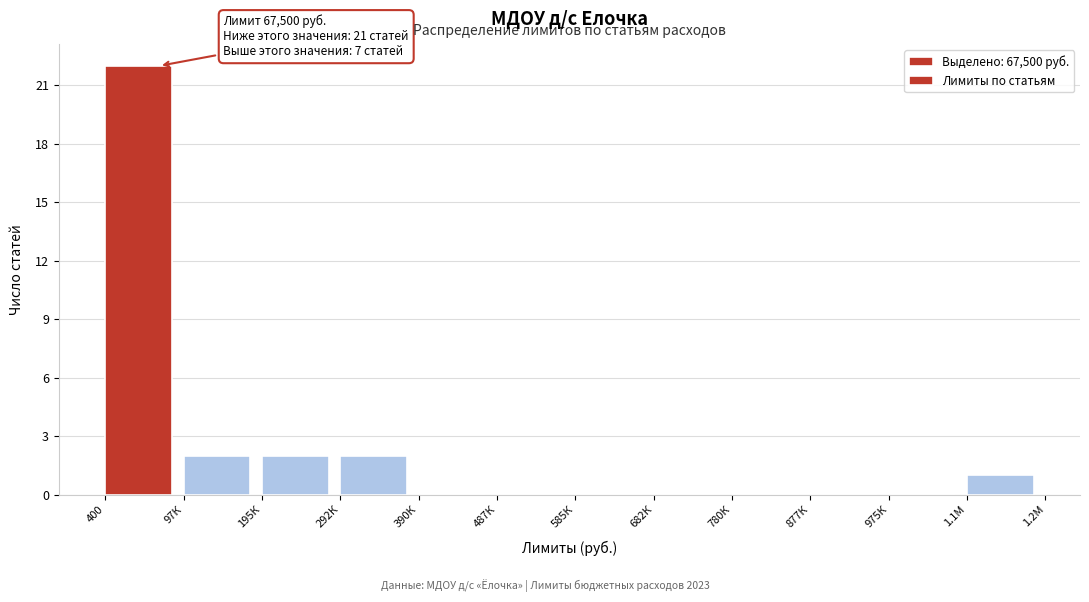

Reading left to right, extract all data points from this chart.

400=22	97К=2	195К=2	292К=2	390К=0	487К=0	585К=0	682К=0	780К=0	877К=0	975К=0	1.1М=1